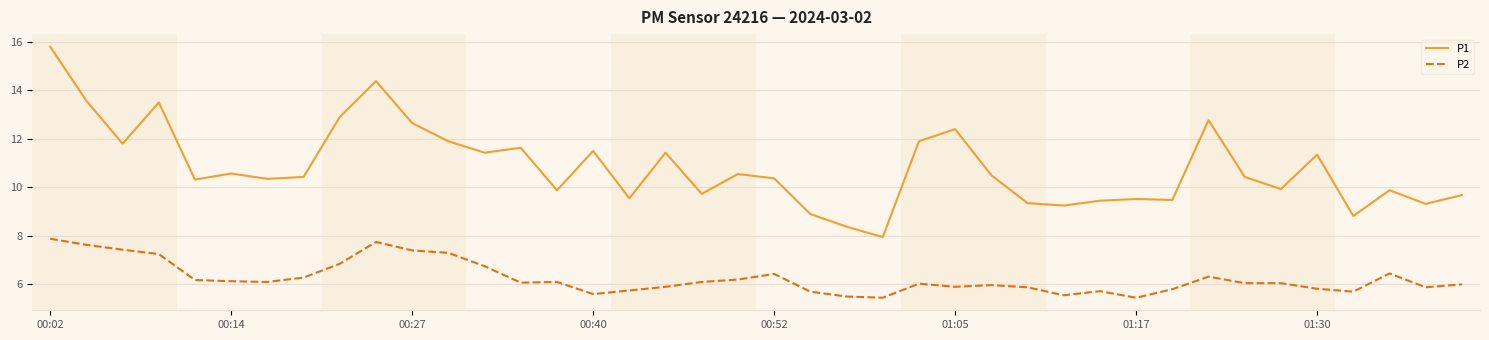

At how many categories does at least one series exceed 6?

40